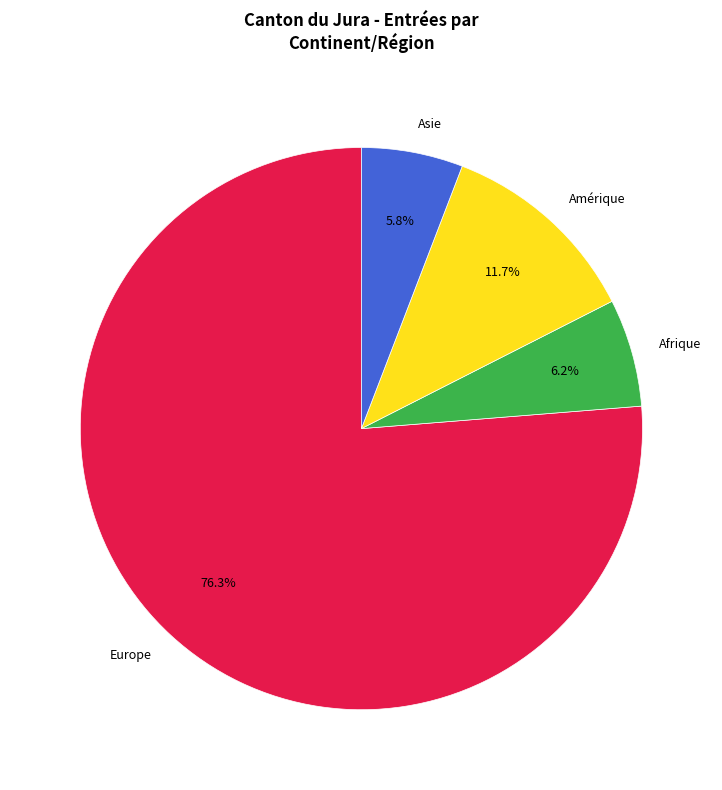

Which slice is the largest?

Europe